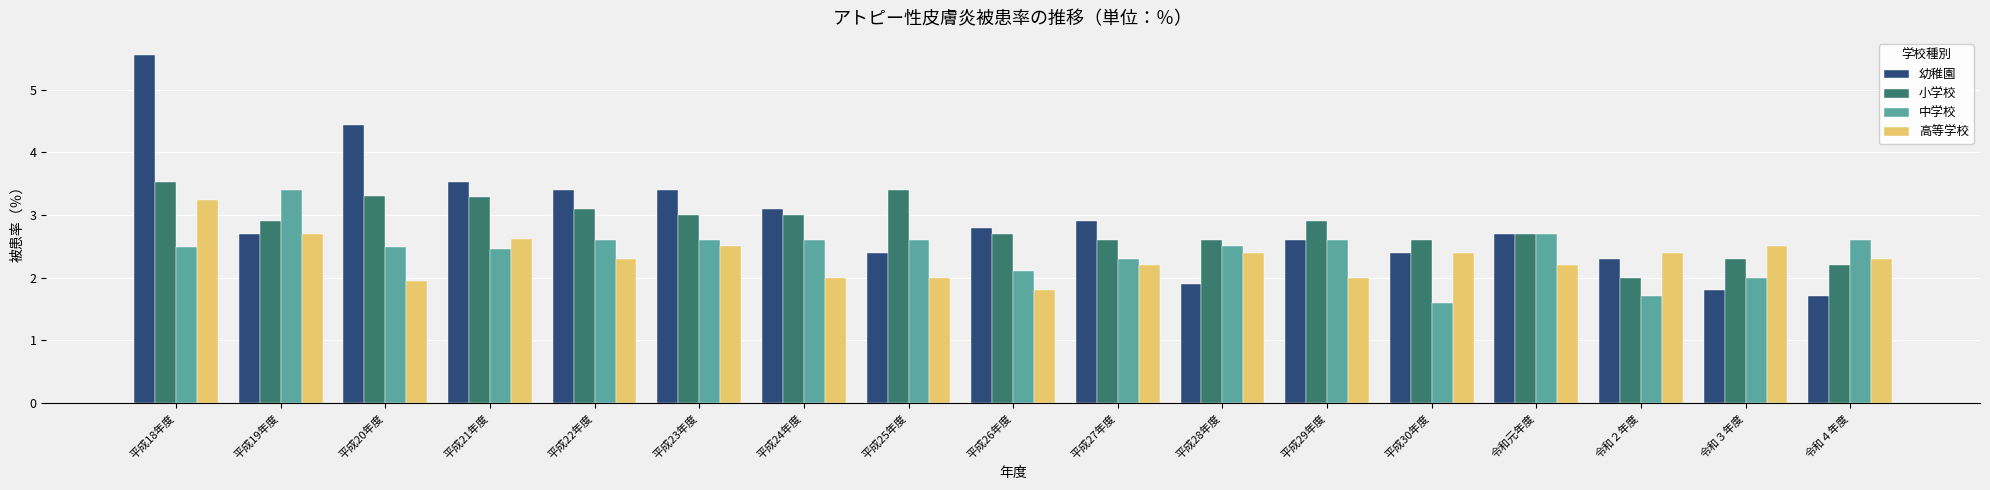

What is the label of the 5th bar from the left?

平成22年度